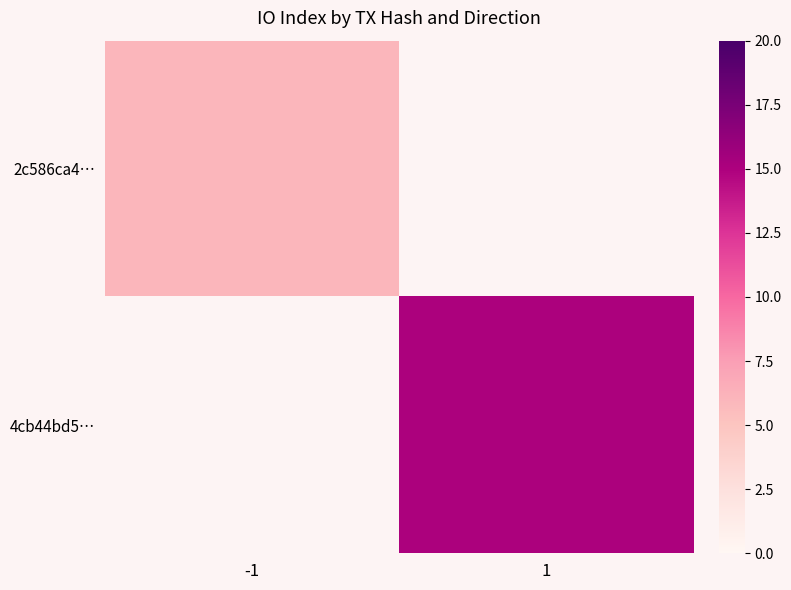

At -1, list the series in order from largest to smallest.

2c586ca4…, 4cb44bd5…